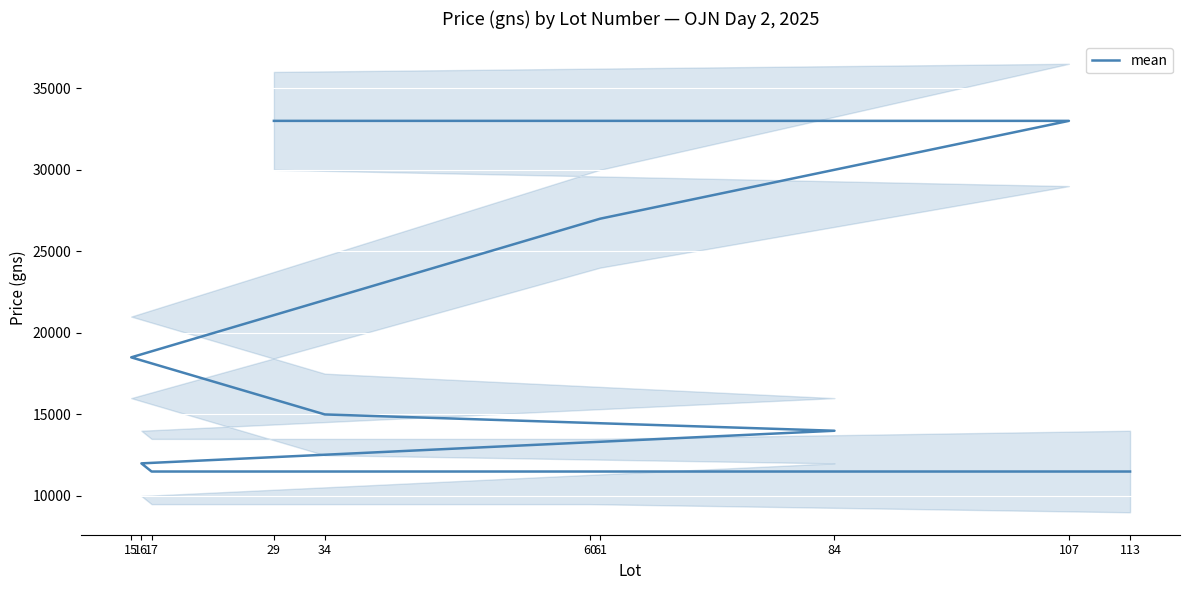

Is it true that the value at 61 is 27000?

True